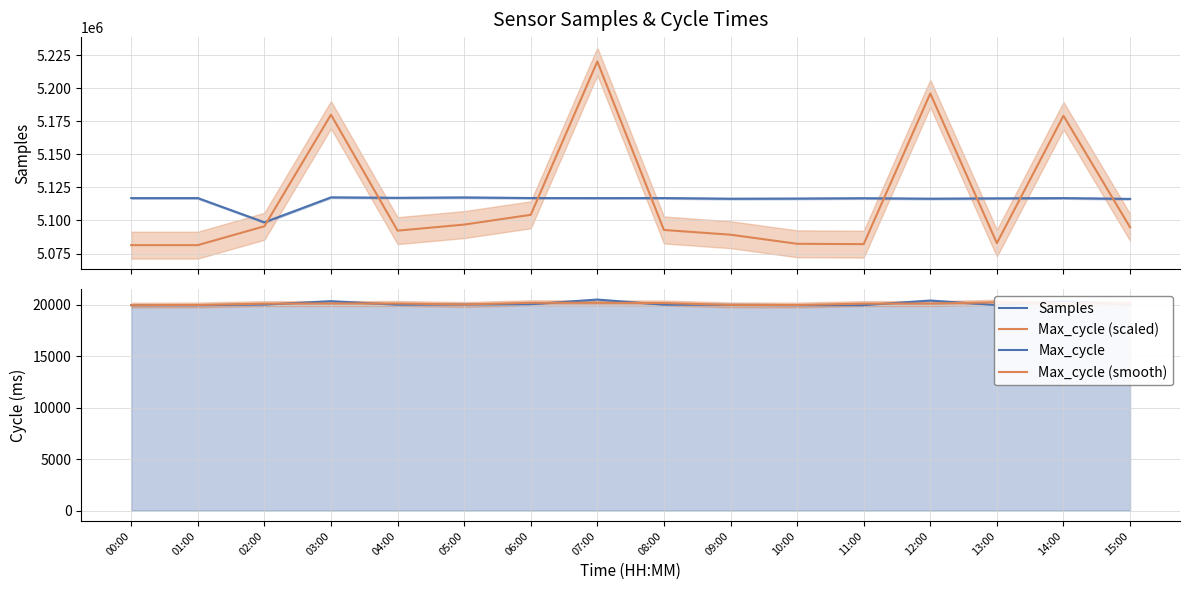

Which series has the widest spread of values?

Max_cycle (scaled)